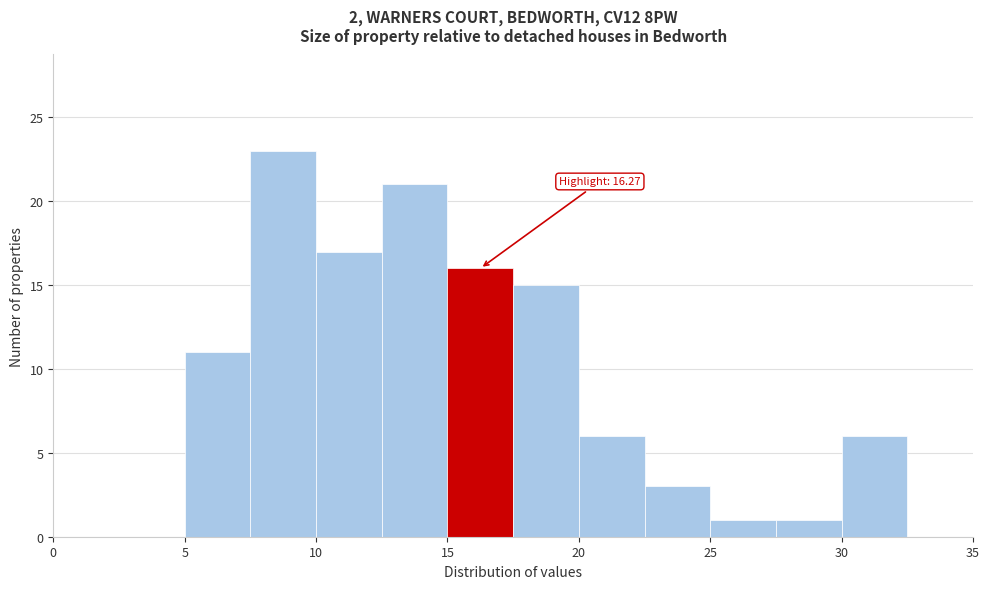

Which range on the x-axis has the tallest bar?

7.5 to 10.0